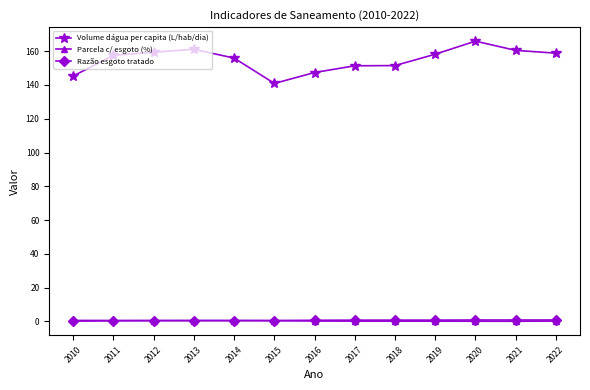

Does the chart display data point markers on the line(s)?

Yes